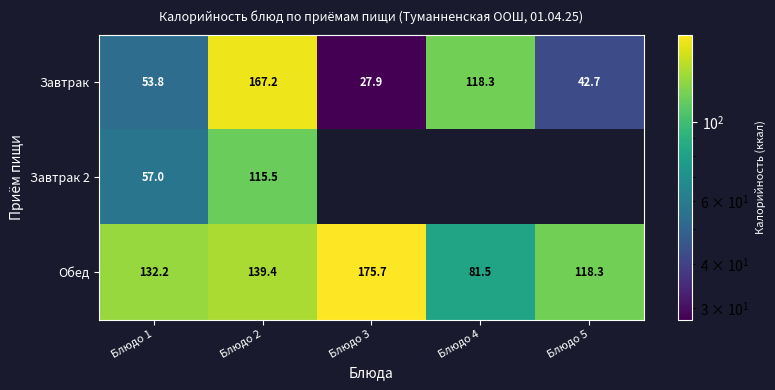

What is the average value of the Завтрак series?

82.0